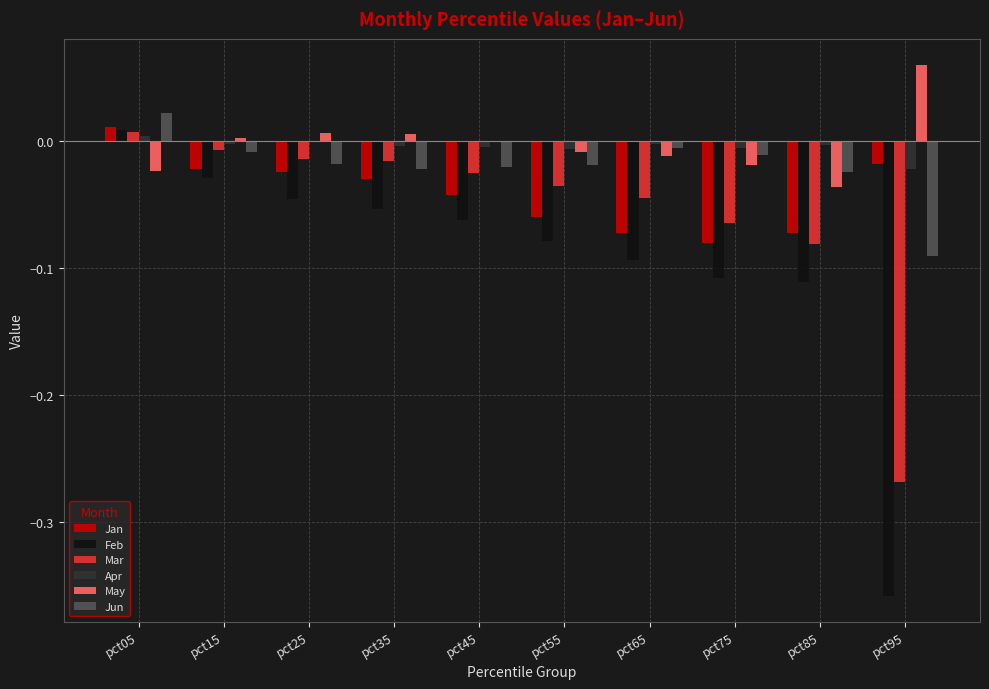

The value of Jan at pct75 is -0.0. True or false?

False